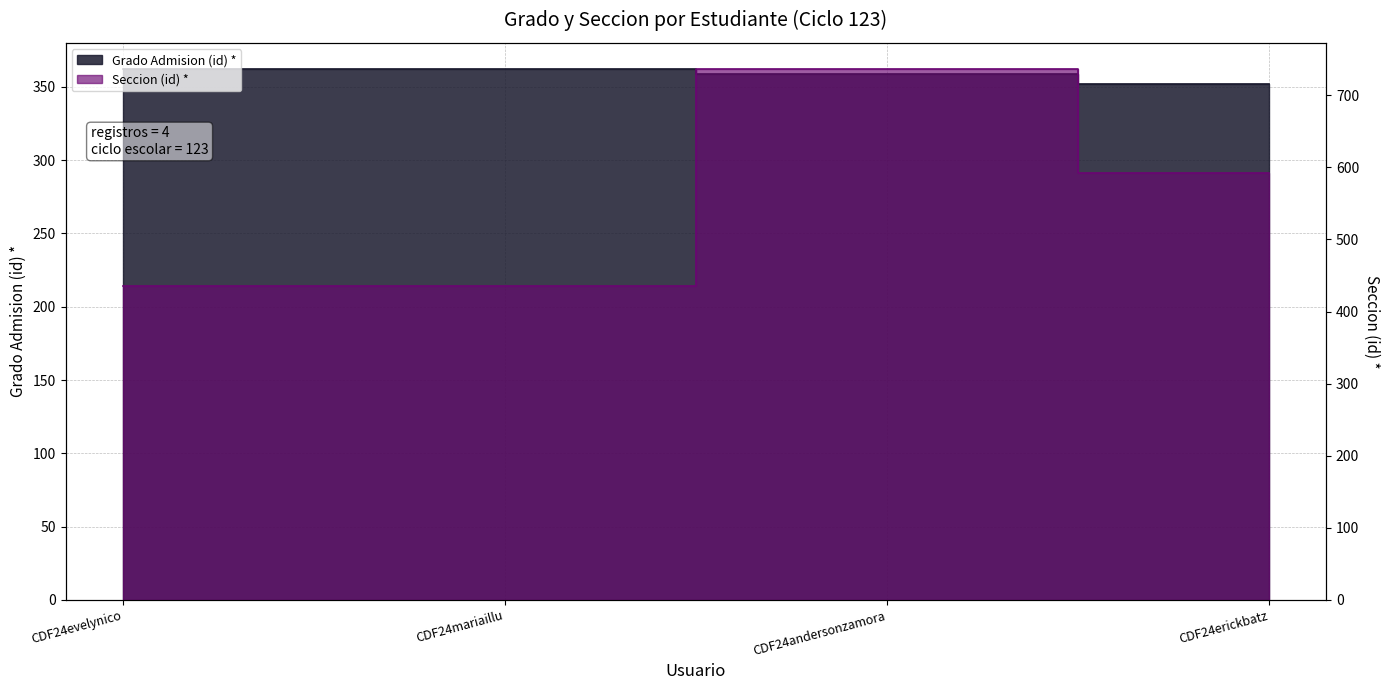

What is the average value of the Seccion (id) * series?

550